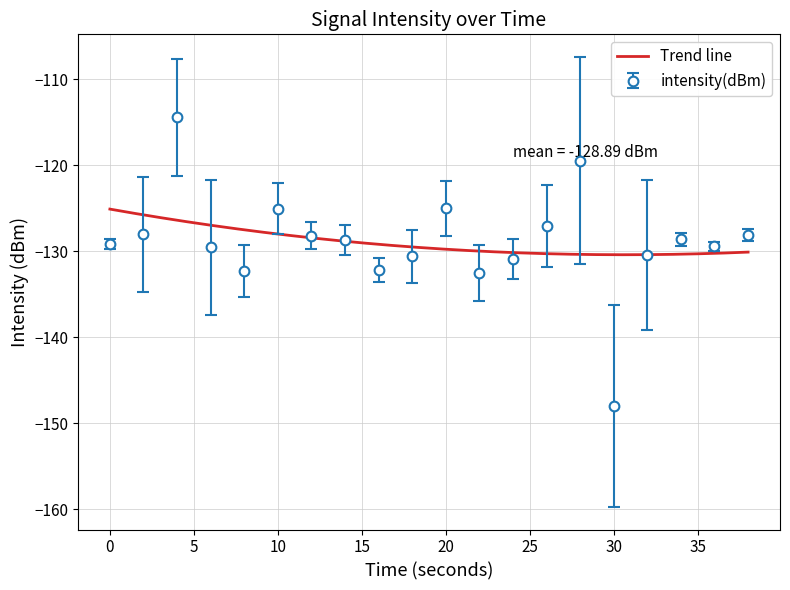

At which label does the data first exceed -128?

4